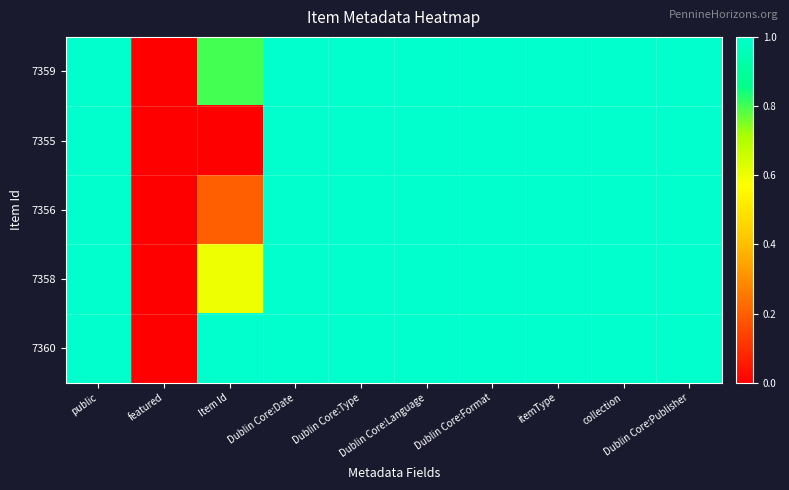

Reading left to right, what are all the values shown in this chart?

7359: public=1.0	featured=0.0	Item Id=0.8	Dublin Core:Date=1.0	Dublin Core:Type=1.0	Dublin Core:Language=1.0	Dublin Core:Format=1.0	itemType=1.0	collection=1.0	Dublin Core:Publisher=1.0
7355: public=1.0	featured=0.0	Item Id=0.0	Dublin Core:Date=1.0	Dublin Core:Type=1.0	Dublin Core:Language=1.0	Dublin Core:Format=1.0	itemType=1.0	collection=1.0	Dublin Core:Publisher=1.0
7356: public=1.0	featured=0.0	Item Id=0.2	Dublin Core:Date=1.0	Dublin Core:Type=1.0	Dublin Core:Language=1.0	Dublin Core:Format=1.0	itemType=1.0	collection=1.0	Dublin Core:Publisher=1.0
7358: public=1.0	featured=0.0	Item Id=0.6	Dublin Core:Date=1.0	Dublin Core:Type=1.0	Dublin Core:Language=1.0	Dublin Core:Format=1.0	itemType=1.0	collection=1.0	Dublin Core:Publisher=1.0
7360: public=1.0	featured=0.0	Item Id=1.0	Dublin Core:Date=1.0	Dublin Core:Type=1.0	Dublin Core:Language=1.0	Dublin Core:Format=1.0	itemType=1.0	collection=1.0	Dublin Core:Publisher=1.0